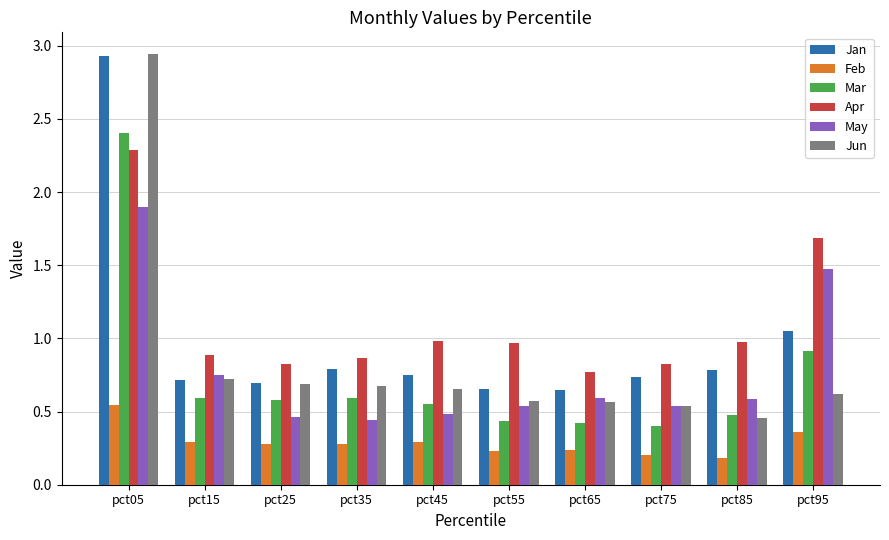

Rank the series at pct95 from highest to lowest value.

Apr, May, Jan, Mar, Jun, Feb